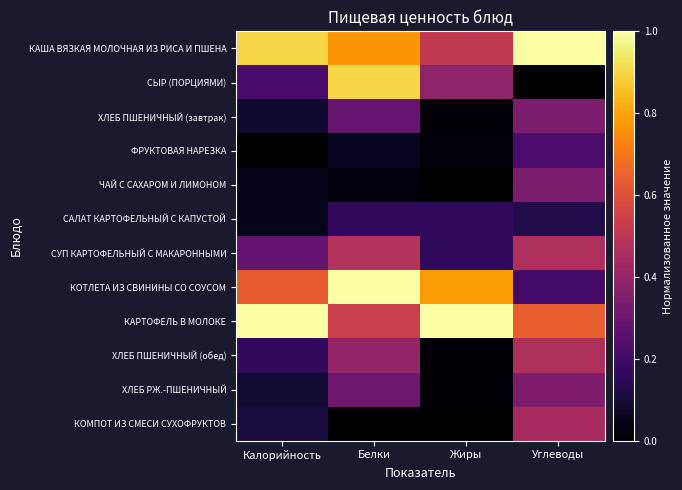

At how many categories does at least one series exceed 0?

4